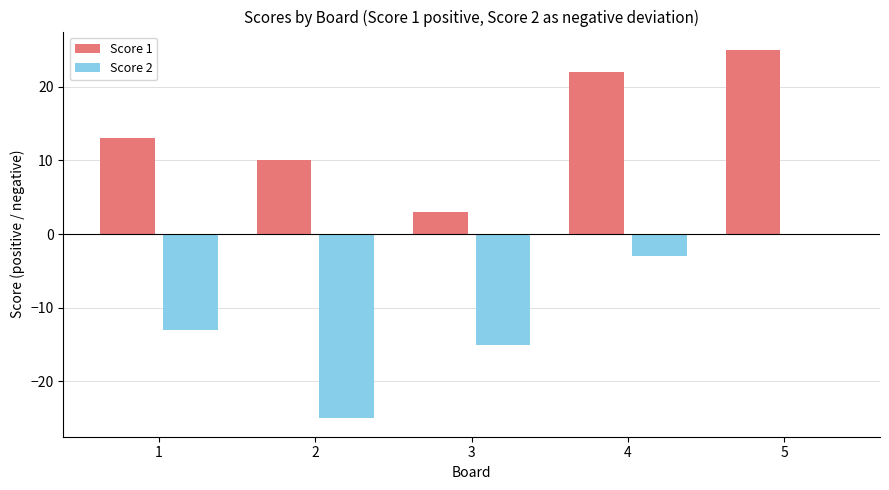

What are all the series names shown in the legend?

Score 1, Score 2